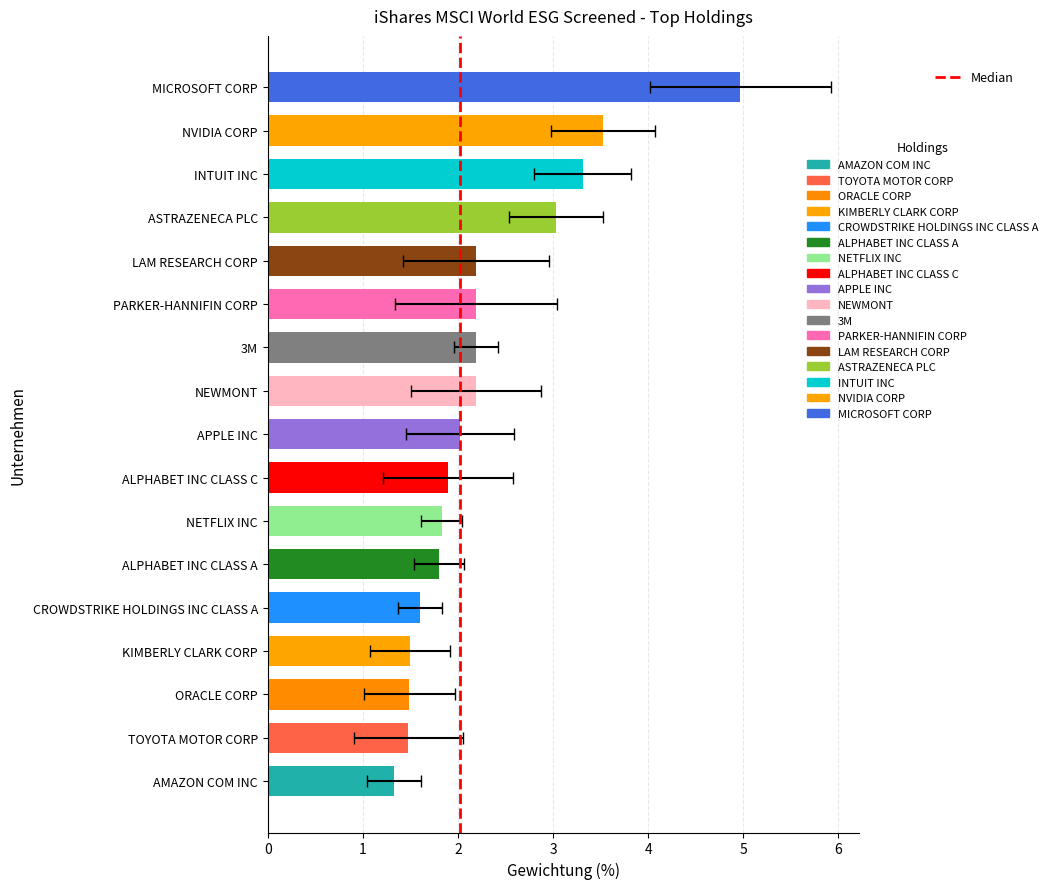

True or false: the data shows 1 at 1.

True